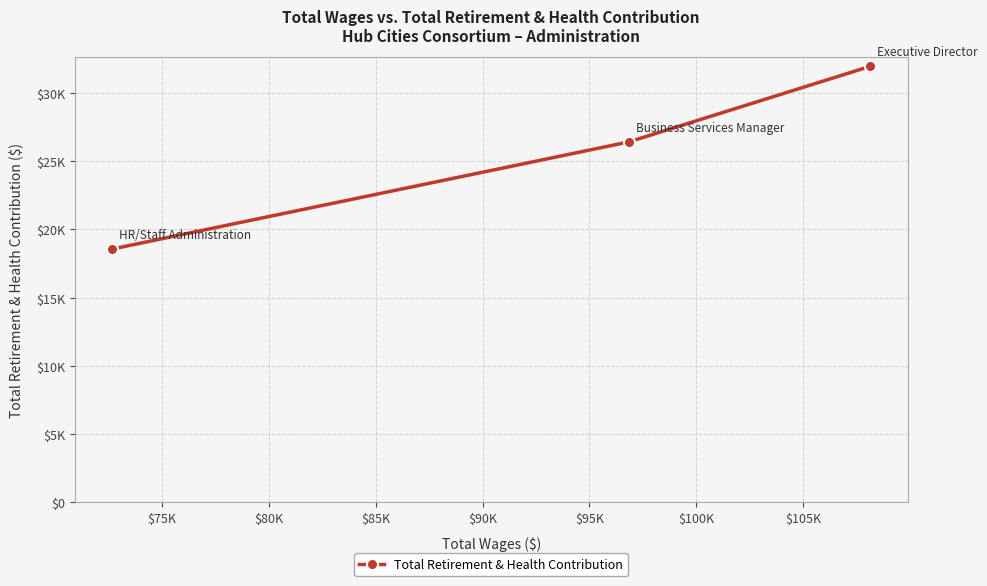

What is the average value?

25643